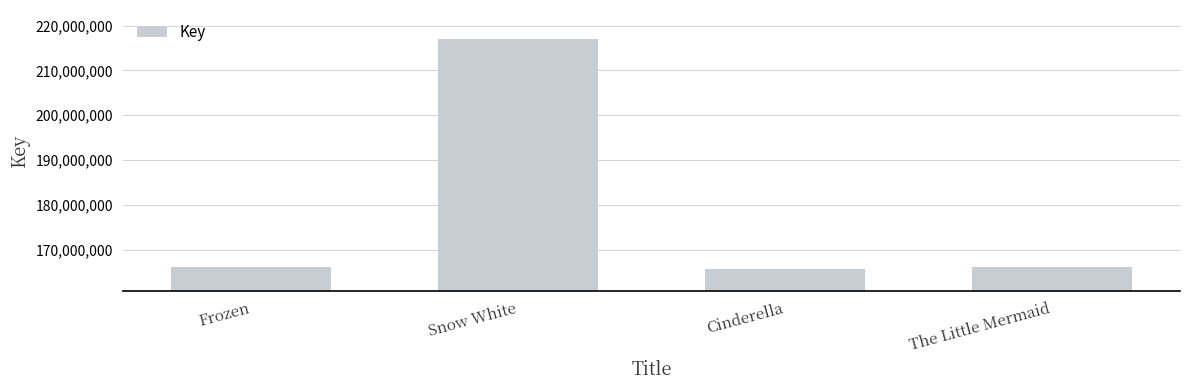

Which label corresponds to the largest value in the chart?

Snow White